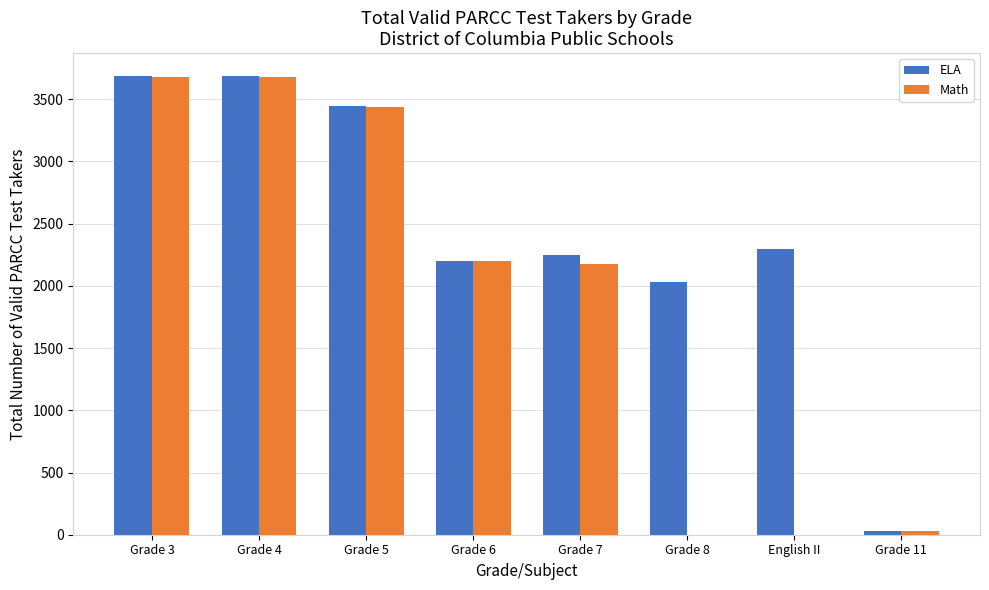

How many distinct data groups are displayed?

2